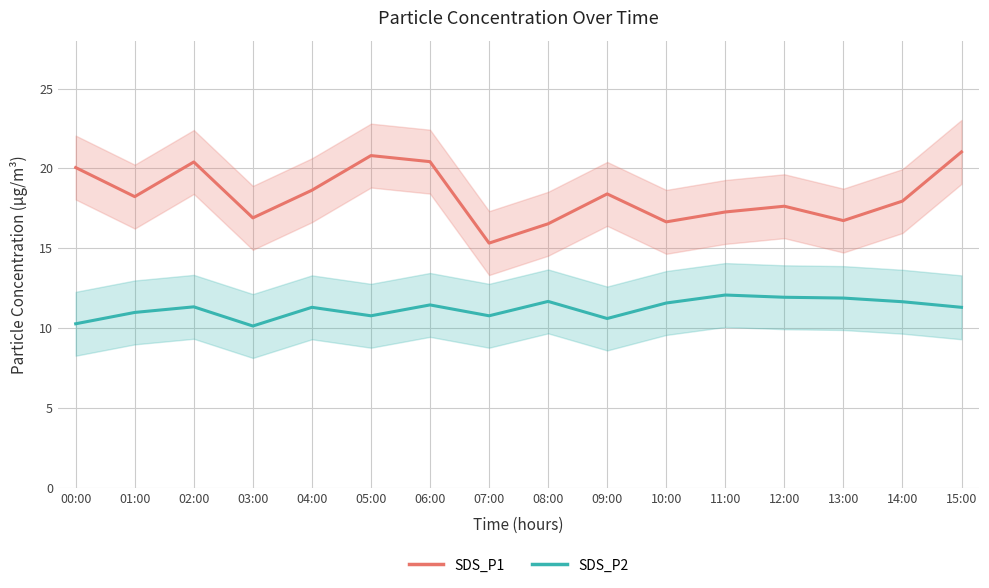

At which label does SDS_P1 reach its peak?

15:00